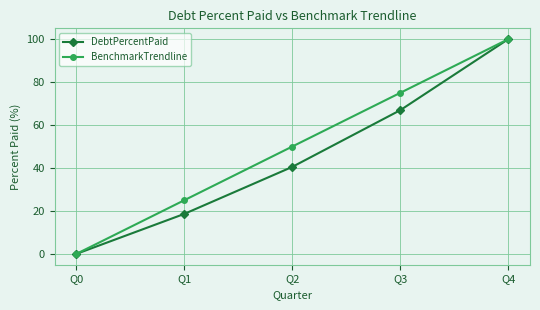

Which category has the lowest value in the DebtPercentPaid series?

Q0